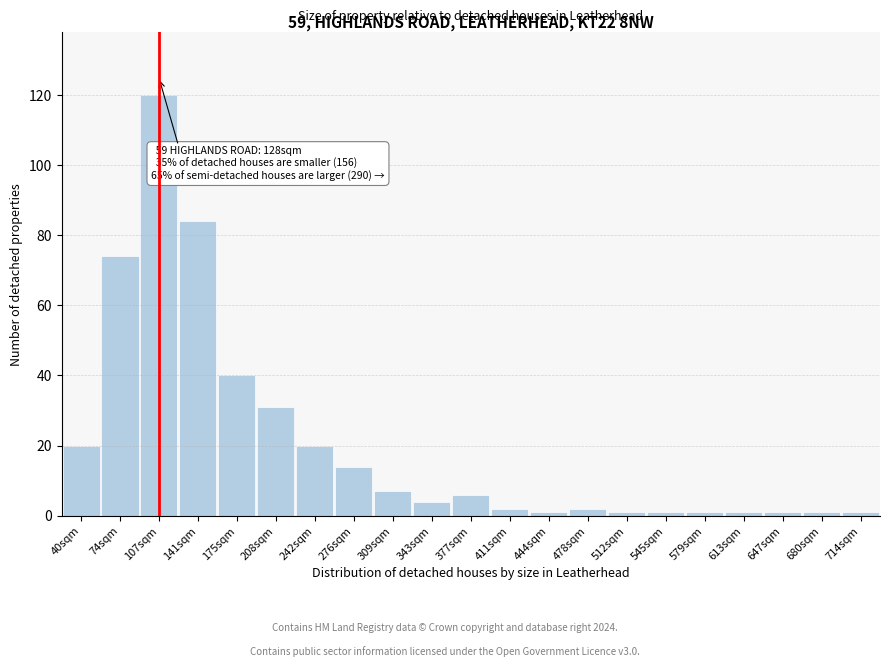

Reading left to right, what are all the values shown in this chart?

20	74	120	84	40	31	20	14	7	4	6	2	1	2	1	1	1	1	1	1	1